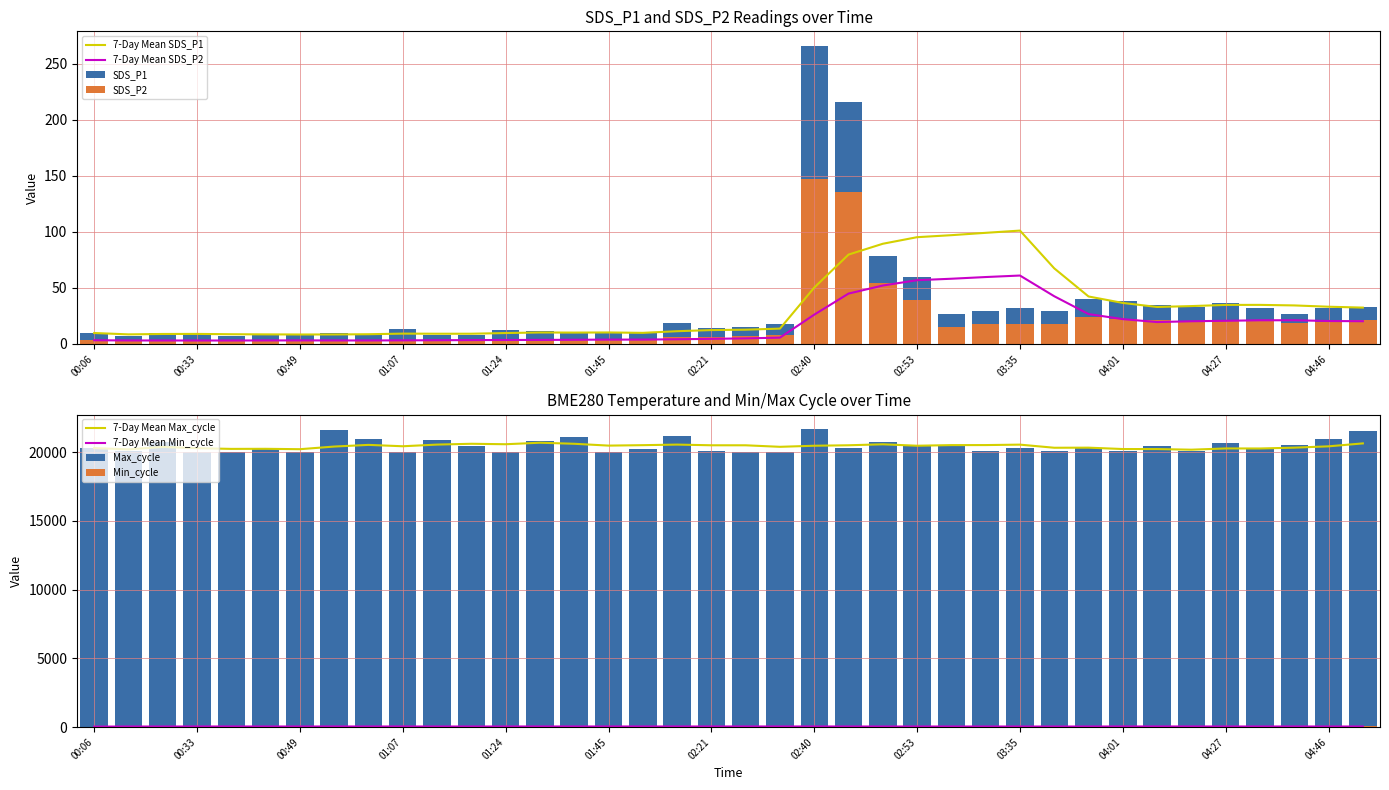

List the series in order of their overall mean, lowest first.

Min_cycle, Max_cycle